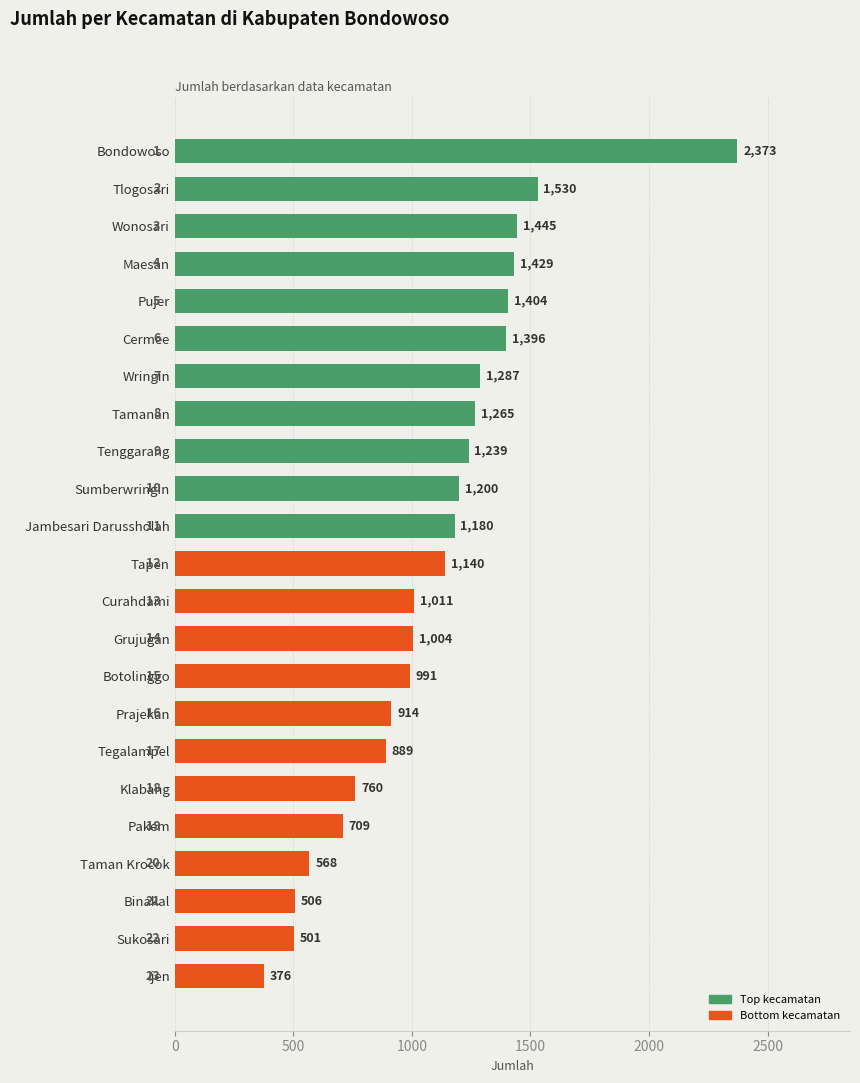

Between Tapen and Tenggarang, which is larger?

Tenggarang